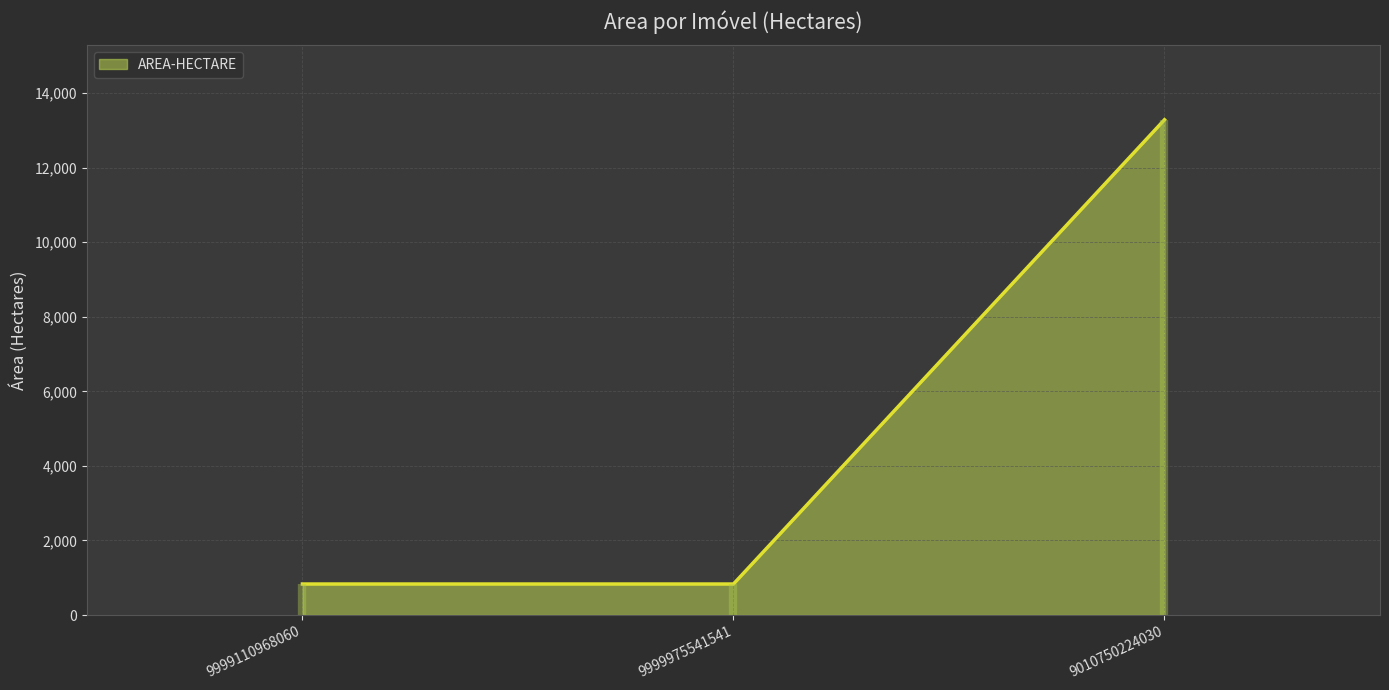

What is the average value?

4983.6